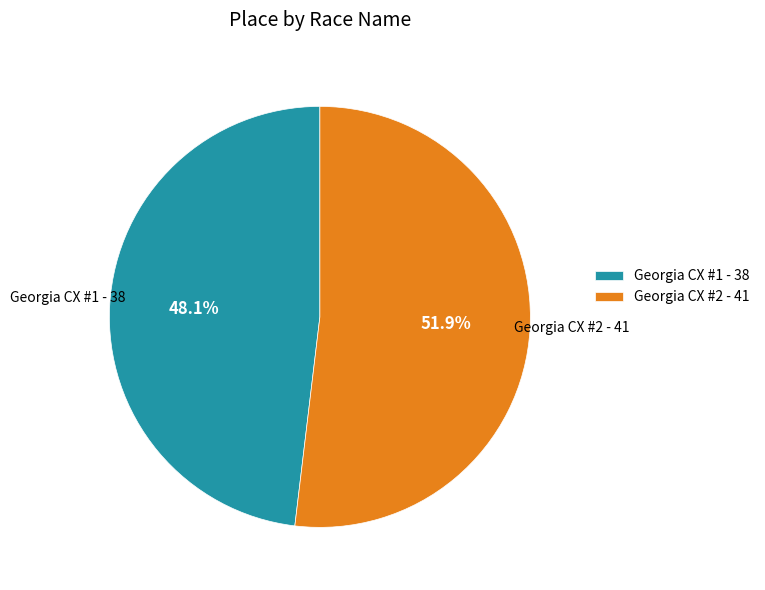

Combined, do Georgia CX #1 and Georgia CX #2 account for over 50%?

Yes